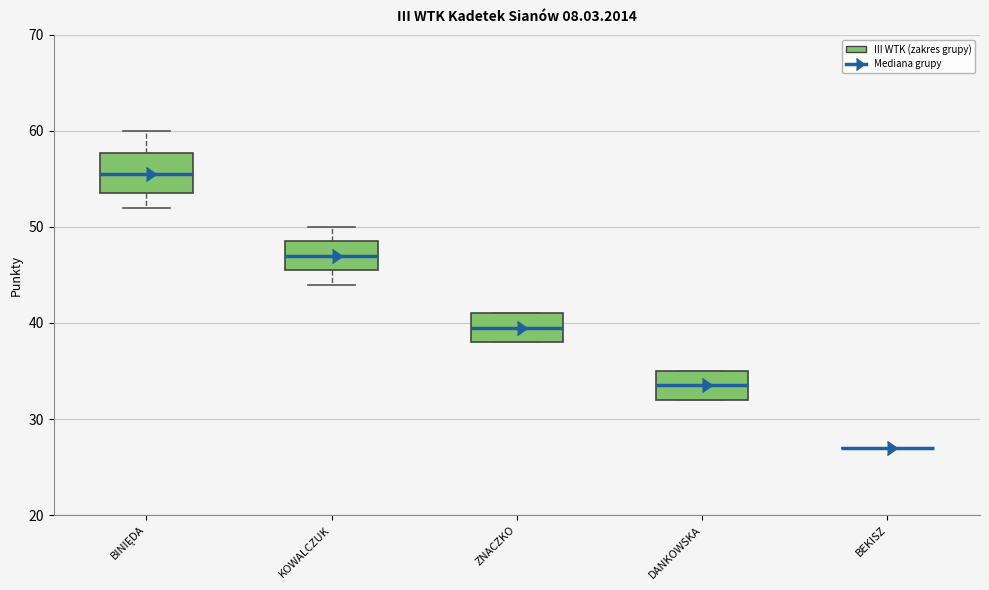

Where is the upper edge of the box for BINIĘDA on the y-axis? The values are not printed on the chart, so give them approximately, as read against the axis.

58